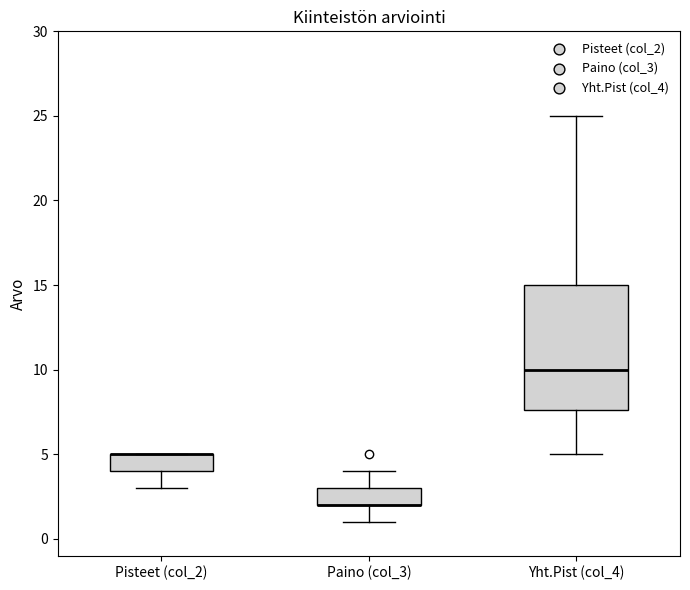

Which box is the tallest, from its lower edge to its upper edge?

Yht.Pist (col_4)